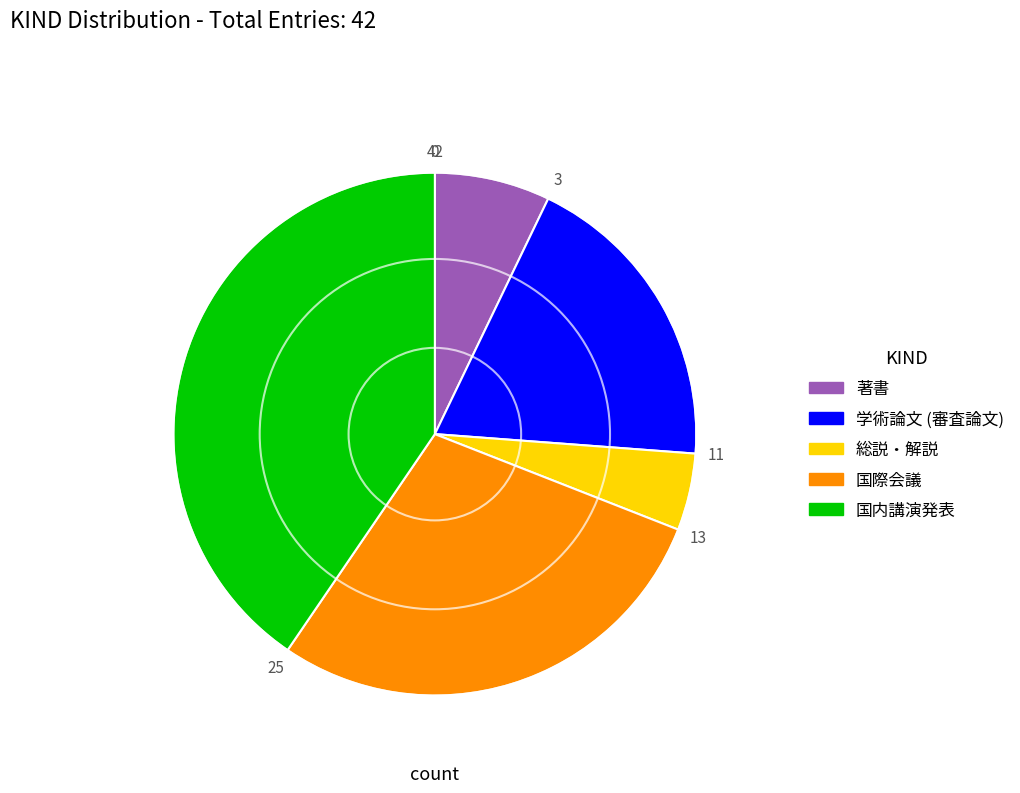

Do 学術論文 (審査論文) and 著書 together represent more than half of the pie?

No